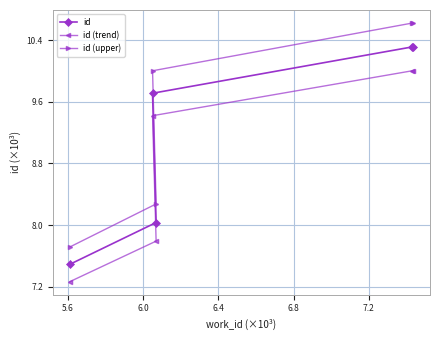

Which series has the widest spread of values?

id (upper)